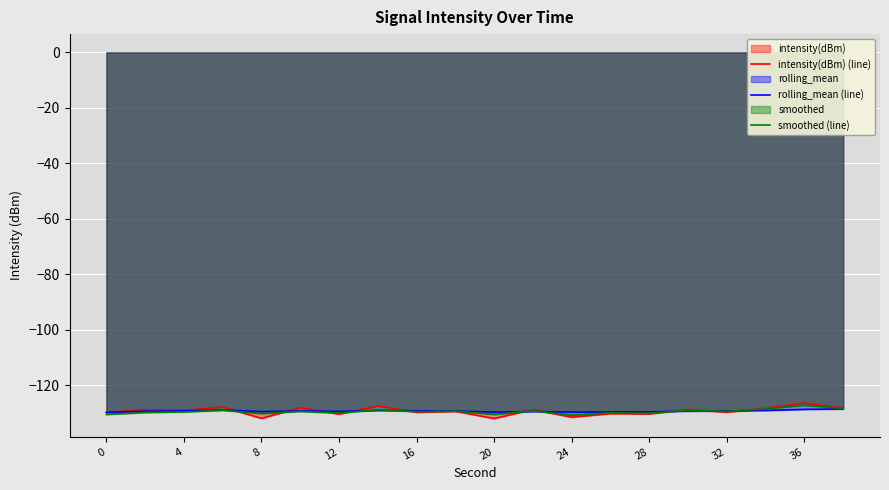

The rolling_mean (line) series shows -209.2 at 8. True or false?

False